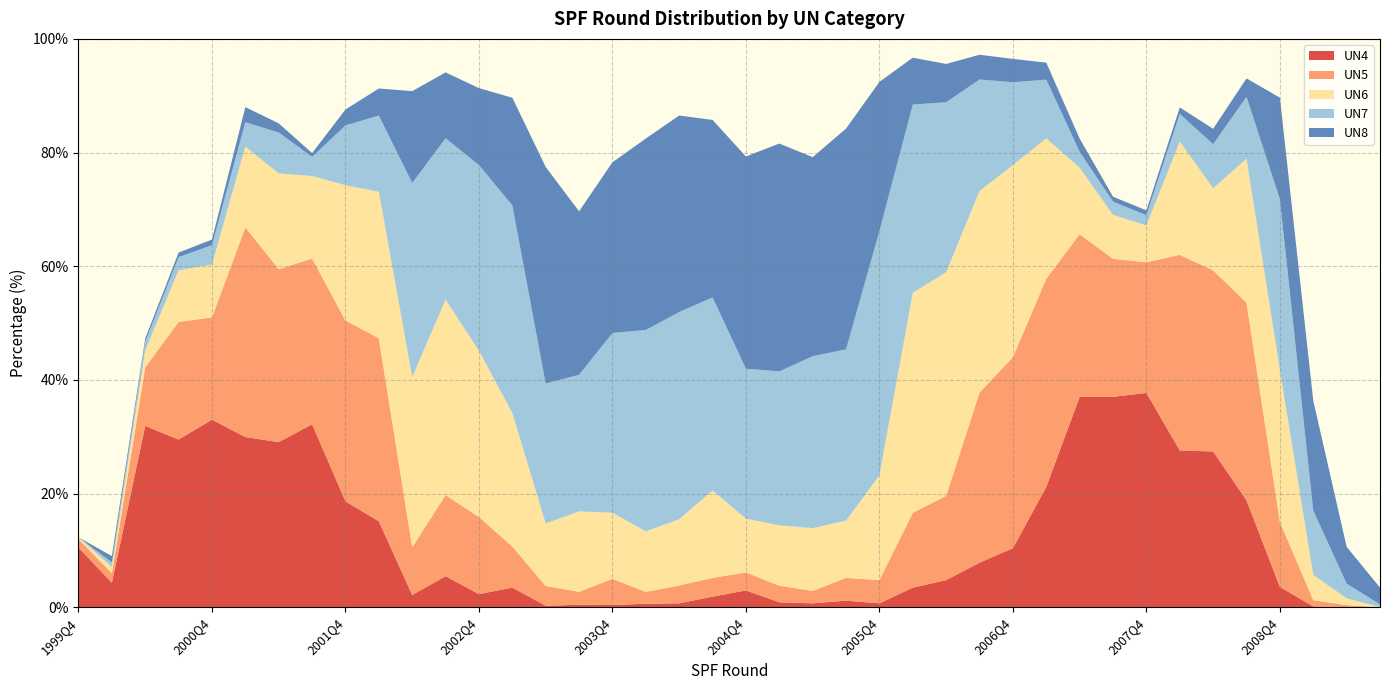

Reading left to right, list all the values displayed in this chart.

UN4: 1999Q4=10.5	2000Q1=4.3	2000Q2=31.9	2000Q3=29.5	2000Q4=33.0	2001Q1=29.9	2001Q2=29.1	2001Q3=32.2	2001Q4=18.6	2002Q1=15.1	2002Q2=2.2	2002Q3=5.5	2002Q4=2.3	2003Q1=3.5	2003Q2=0.3	2003Q3=0.4	2003Q4=0.4	2004Q1=0.6	2004Q2=0.7	2004Q3=1.9	2004Q4=3.0	2005Q1=0.9	2005Q2=0.7	2005Q3=1.2	2005Q4=0.7	2006Q1=3.5	2006Q2=4.8	2006Q3=7.8	2006Q4=10.4	2007Q1=21.2	2007Q2=37.0	2007Q3=37.0	2007Q4=37.7	2008Q1=27.6	2008Q2=27.4	2008Q3=18.8	2008Q4=3.6	2009Q1=0.1	2009Q2=0.0	2009Q3=0.0
UN5: 1999Q4=1.5	2000Q1=1.7	2000Q2=10.3	2000Q3=20.7	2000Q4=18.0	2001Q1=36.9	2001Q2=30.4	2001Q3=29.1	2001Q4=31.8	2002Q1=32.2	2002Q2=8.4	2002Q3=14.3	2002Q4=13.6	2003Q1=7.2	2003Q2=3.5	2003Q3=2.3	2003Q4=4.6	2004Q1=2.1	2004Q2=3.1	2004Q3=3.3	2004Q4=3.2	2005Q1=2.9	2005Q2=2.2	2005Q3=4.0	2005Q4=4.1	2006Q1=13.2	2006Q2=14.8	2006Q3=29.9	2006Q4=33.6	2007Q1=36.6	2007Q2=28.6	2007Q3=24.3	2007Q4=23.0	2008Q1=34.4	2008Q2=31.9	2008Q3=34.8	2008Q4=11.4	2009Q1=1.1	2009Q2=0.4	2009Q3=0.0
UN6: 1999Q4=0.3	2000Q1=1.1	2000Q2=3.0	2000Q3=9.1	2000Q4=9.3	2001Q1=14.2	2001Q2=16.9	2001Q3=14.5	2001Q4=23.8	2002Q1=25.8	2002Q2=30.0	2002Q3=34.4	2002Q4=29.3	2003Q1=23.5	2003Q2=11.0	2003Q3=14.2	2003Q4=11.7	2004Q1=10.7	2004Q2=11.7	2004Q3=15.4	2004Q4=9.5	2005Q1=10.6	2005Q2=11.1	2005Q3=10.1	2005Q4=18.4	2006Q1=38.7	2006Q2=39.4	2006Q3=35.5	2006Q4=33.8	2007Q1=24.7	2007Q2=11.7	2007Q3=7.7	2007Q4=6.5	2008Q1=19.9	2008Q2=14.4	2008Q3=25.4	2008Q4=26.8	2009Q1=4.5	2009Q2=1.2	2009Q3=0.0
UN7: 1999Q4=0.0	2000Q1=0.8	2000Q2=1.5	2000Q3=2.3	2000Q4=3.4	2001Q1=4.3	2001Q2=7.2	2001Q3=3.4	2001Q4=10.5	2002Q1=13.4	2002Q2=34.1	2002Q3=28.4	2002Q4=32.7	2003Q1=36.5	2003Q2=24.6	2003Q3=24.0	2003Q4=31.6	2004Q1=35.4	2004Q2=36.5	2004Q3=34.0	2004Q4=26.4	2005Q1=27.1	2005Q2=30.2	2005Q3=30.1	2005Q4=43.0	2006Q1=33.1	2006Q2=29.9	2006Q3=19.6	2006Q4=14.6	2007Q1=10.3	2007Q2=2.8	2007Q3=2.3	2007Q4=1.8	2008Q1=4.8	2008Q2=7.8	2008Q3=10.9	2008Q4=30.0	2009Q1=11.3	2009Q2=2.6	2009Q3=0.5
UN8: 1999Q4=0.0	2000Q1=1.1	2000Q2=0.6	2000Q3=0.8	2000Q4=1.0	2001Q1=2.7	2001Q2=1.6	2001Q3=0.7	2001Q4=2.8	2002Q1=4.8	2002Q2=16.2	2002Q3=11.6	2002Q4=13.6	2003Q1=18.9	2003Q2=38.1	2003Q3=28.8	2003Q4=30.0	2004Q1=33.7	2004Q2=34.6	2004Q3=31.2	2004Q4=37.3	2005Q1=40.1	2005Q2=35.0	2005Q3=38.8	2005Q4=26.3	2006Q1=8.2	2006Q2=6.7	2006Q3=4.4	2006Q4=4.1	2007Q1=3.0	2007Q2=2.3	2007Q3=0.9	2007Q4=0.9	2008Q1=1.1	2008Q2=2.7	2008Q3=3.2	2008Q4=17.9	2009Q1=19.4	2009Q2=6.5	2009Q3=3.0